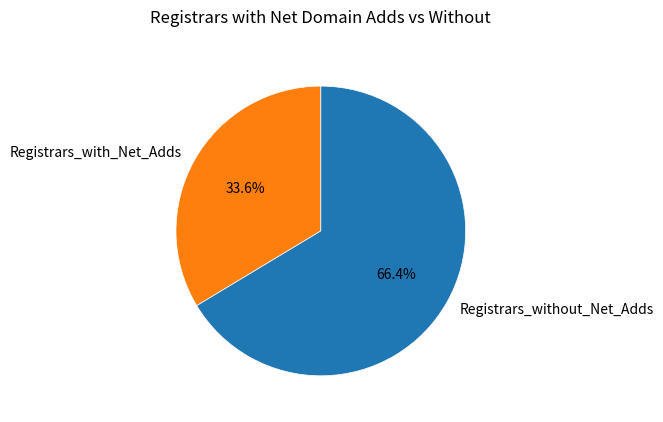

What is the largest slice in the pie chart?

Registrars_without_Net_Adds